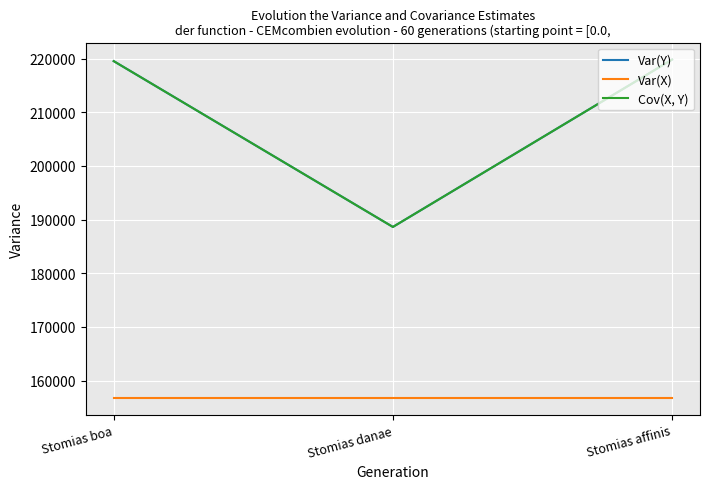

Which series has the largest total across all categories?

Var(Y)